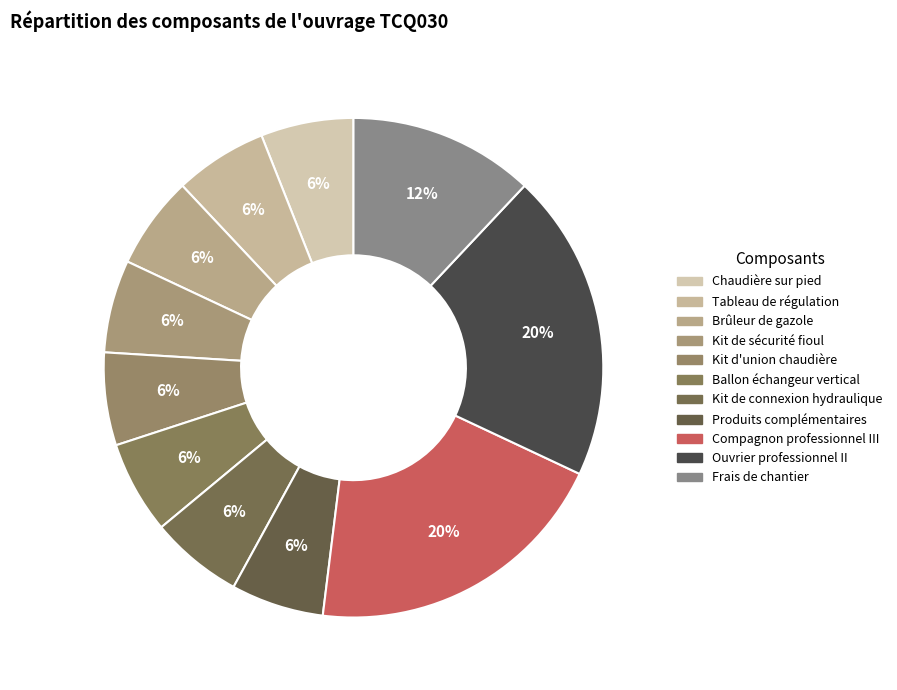

To the nearest percent, what is the combined percentage of Brûleur de gazole and Produits complémentaires?

12%